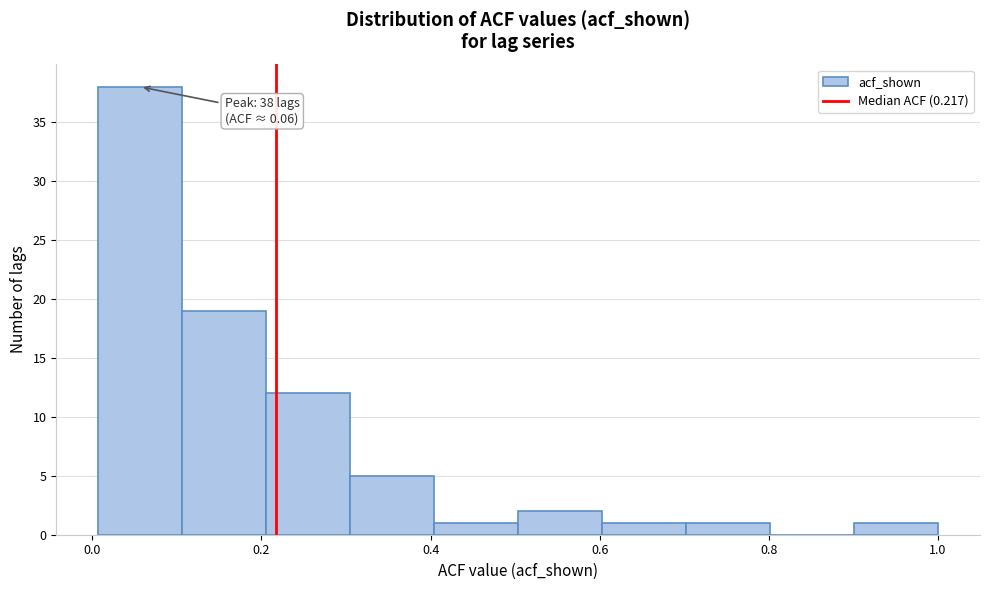

Which range on the x-axis has the tallest bar?

0.0 to 0.1